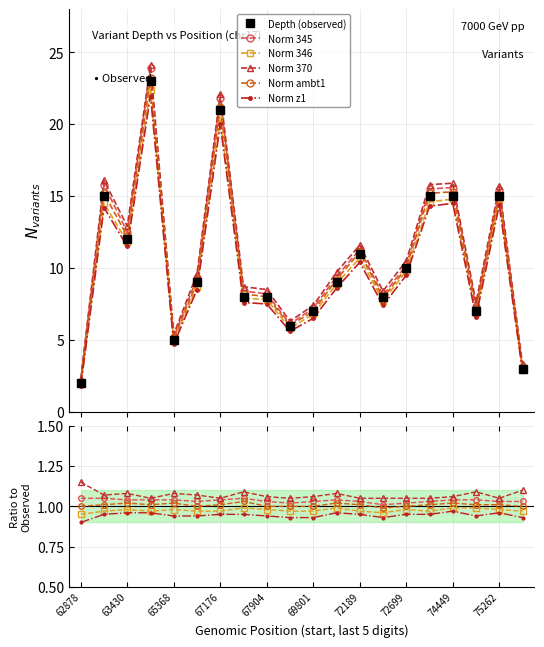

The Depth (observed) series shows 8.0 at 13. True or false?

True